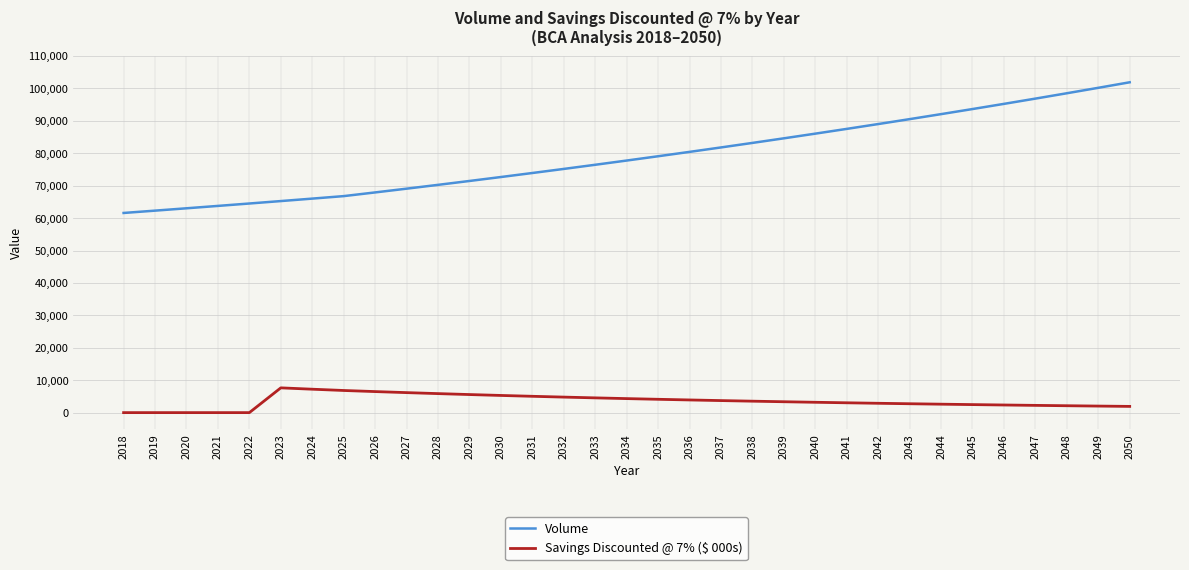

At how many categories does at least one series exceed 26317?

33